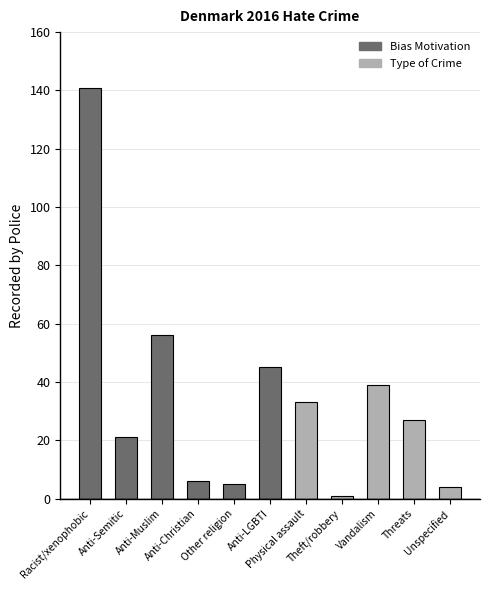

Approximately how many times larger is the value at Anti-Muslim compared to Anti-Christian?

9.3